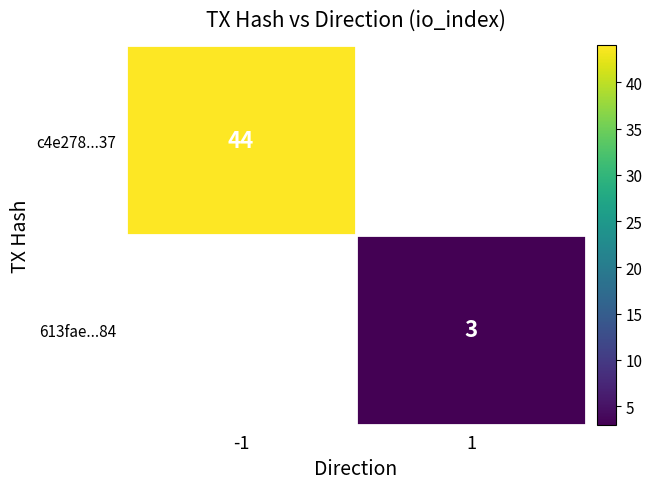

What is the smallest value displayed?

3.0